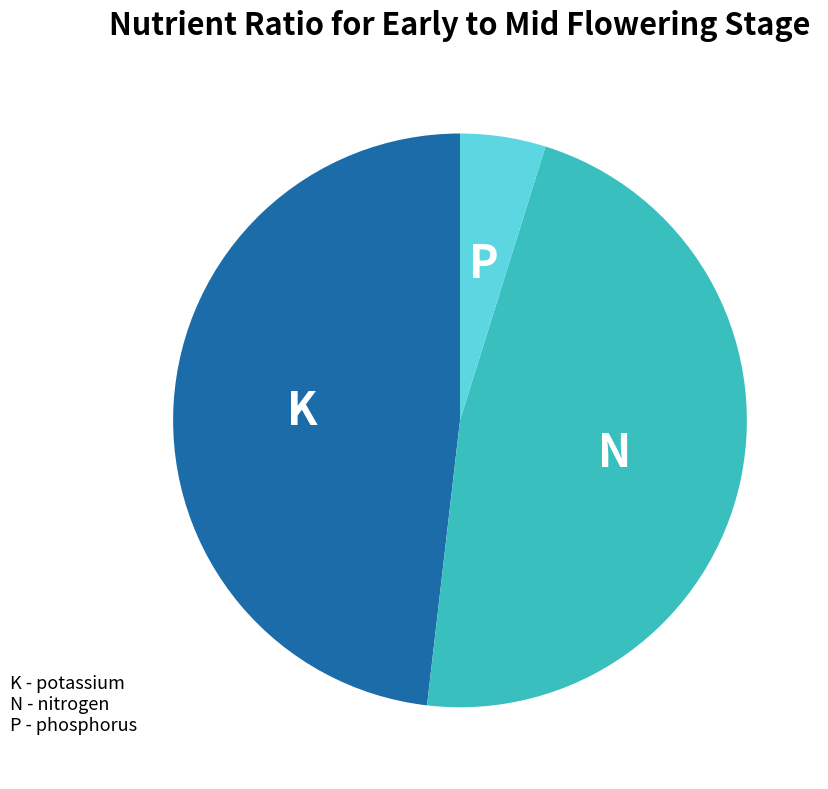

Is there a majority slice in this chart?

No